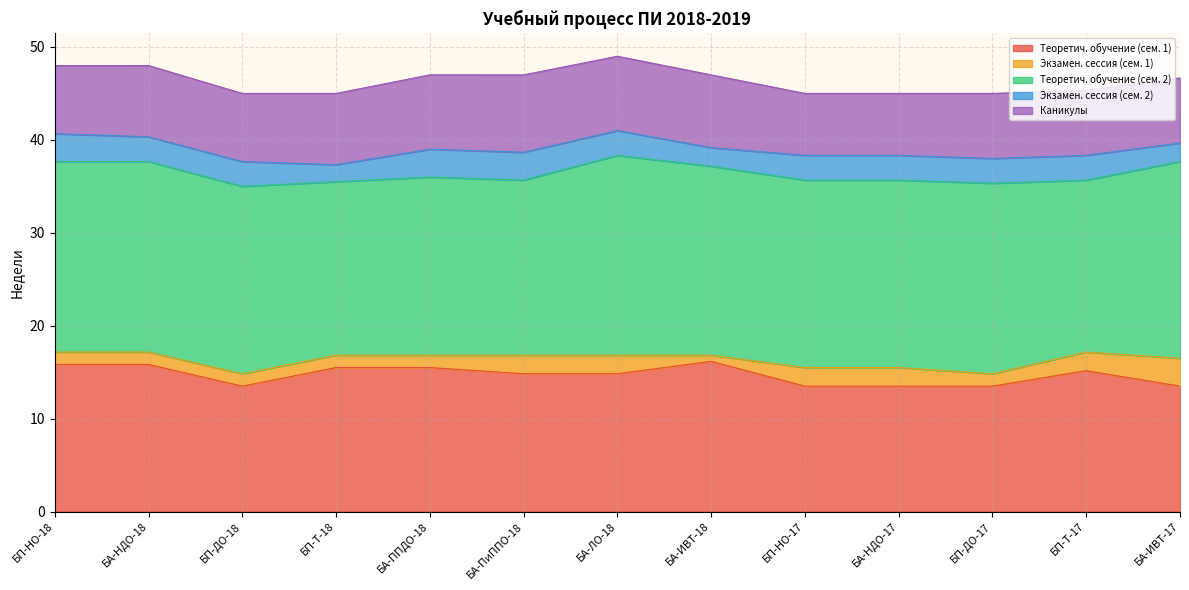

True or false: Экзамен. сессия (сем. 1) and Экзамен. сессия (сем. 2) cross at least once.

True